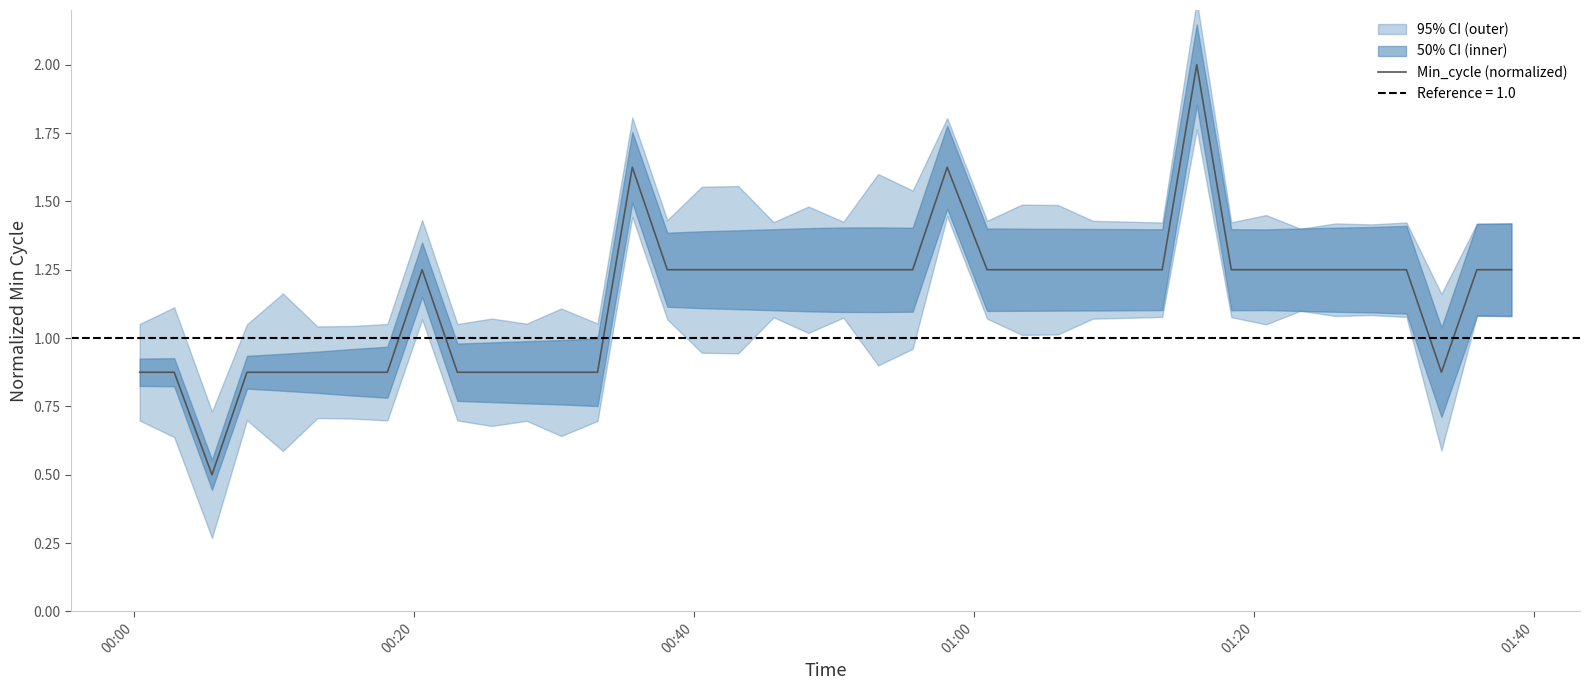

What is the maximum value for Min_cycle (normalized)?

2.0